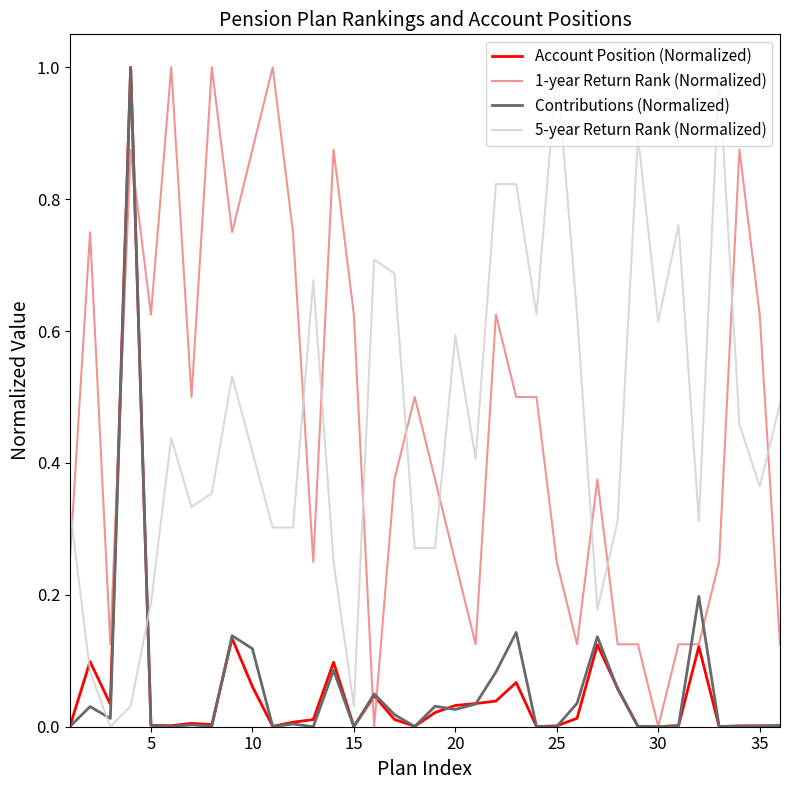

What is the maximum value shown in the chart?

1.0